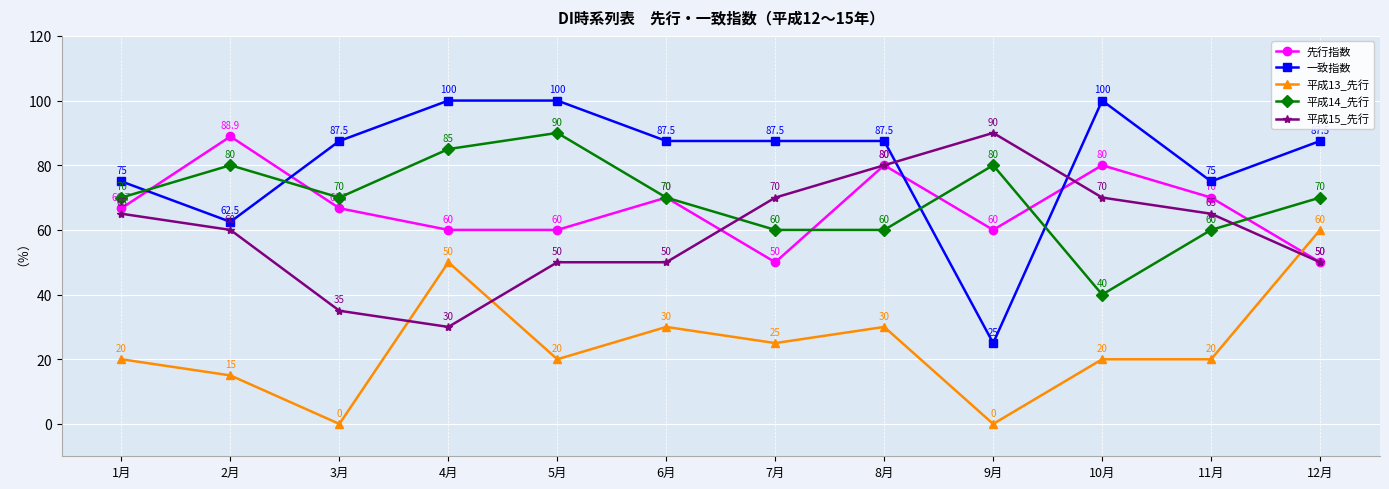

Reading left to right, extract all data points from this chart.

先行指数: 1月=66.7	2月=88.9	3月=66.7	4月=60.0	5月=60.0	6月=70.0	7月=50.0	8月=80.0	9月=60.0	10月=80.0	11月=70.0	12月=50.0
一致指数: 1月=75.0	2月=62.5	3月=87.5	4月=100.0	5月=100.0	6月=87.5	7月=87.5	8月=87.5	9月=25.0	10月=100.0	11月=75.0	12月=87.5
平成13_先行: 1月=20.0	2月=15.0	3月=0.0	4月=50.0	5月=20.0	6月=30.0	7月=25.0	8月=30.0	9月=0.0	10月=20.0	11月=20.0	12月=60.0
平成14_先行: 1月=70.0	2月=80.0	3月=70.0	4月=85.0	5月=90.0	6月=70.0	7月=60.0	8月=60.0	9月=80.0	10月=40.0	11月=60.0	12月=70.0
平成15_先行: 1月=65.0	2月=60.0	3月=35.0	4月=30.0	5月=50.0	6月=50.0	7月=70.0	8月=80.0	9月=90.0	10月=70.0	11月=65.0	12月=50.0